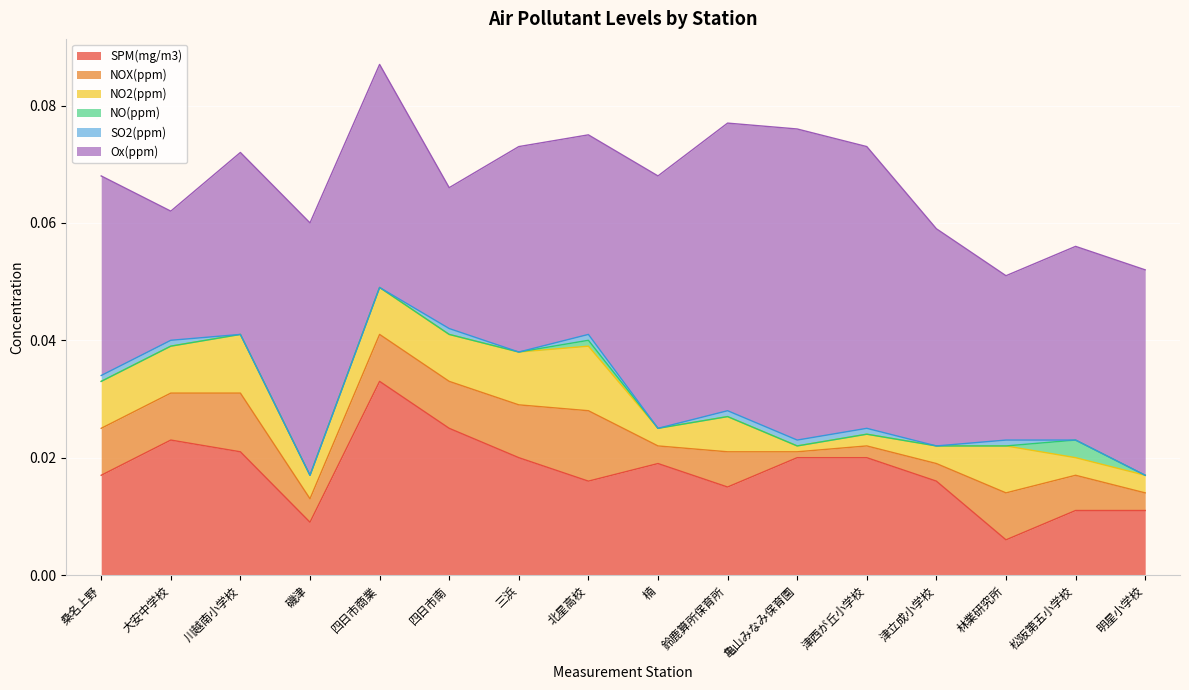

At how many categories does at least one series exceed 0?

16